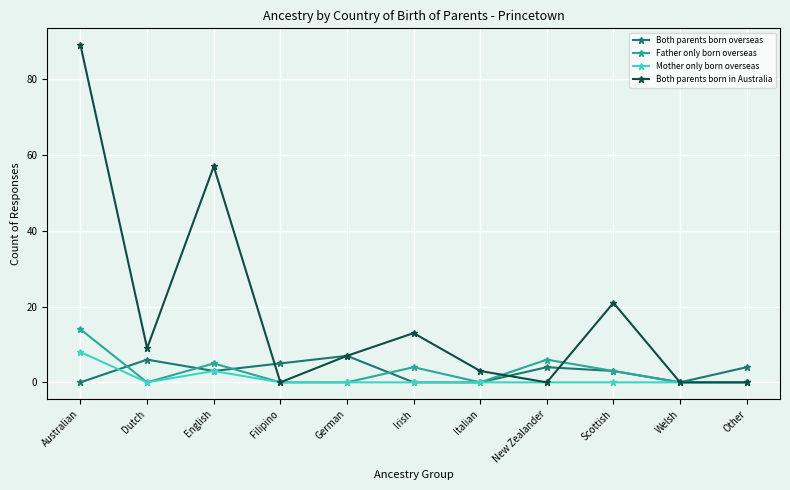

The Both parents born in Australia series shows -43 at Filipino. True or false?

False